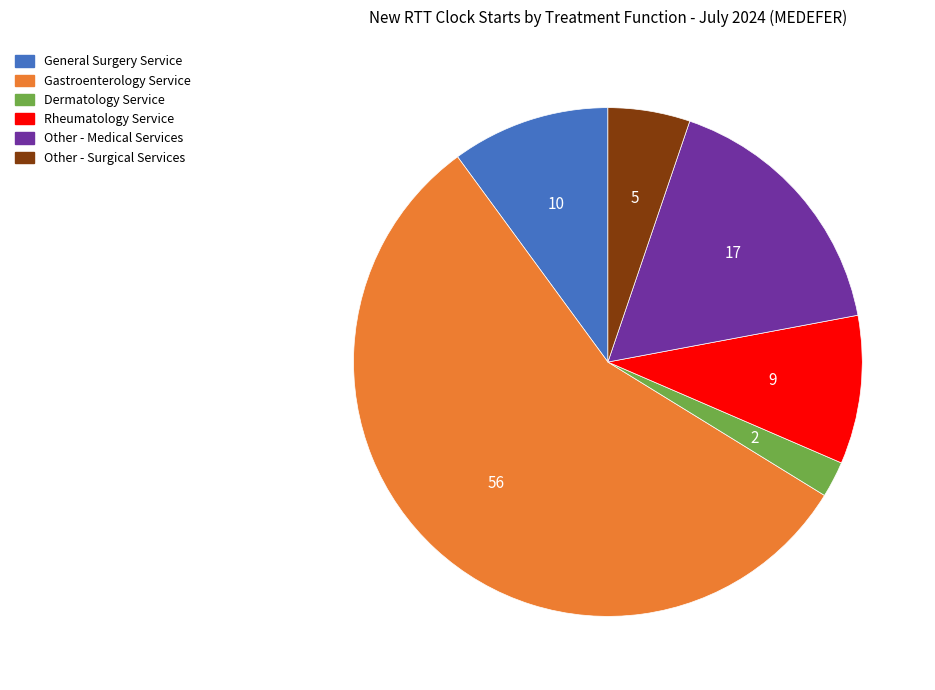

Is there a majority slice in this chart?

Yes